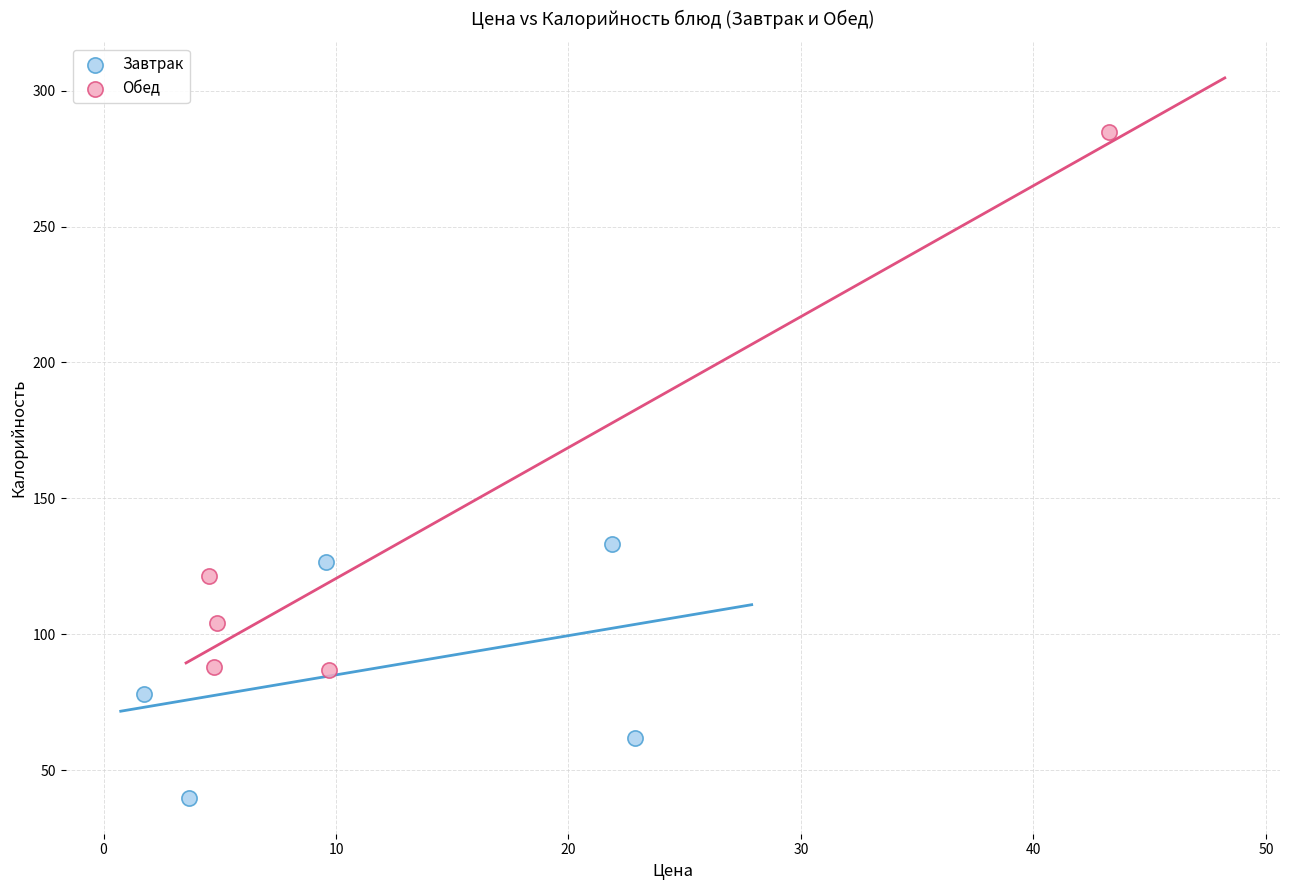

Which series contains the highest Y value?

Обед